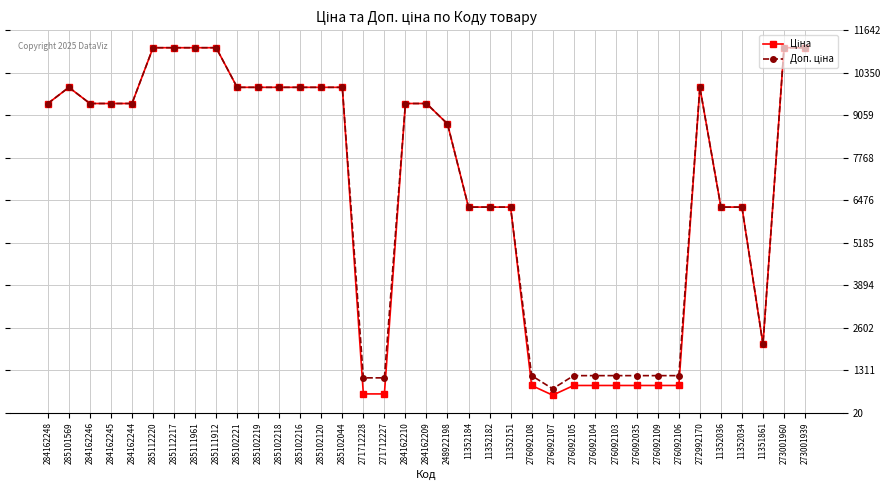

Is this an area chart (filled region under the line)?

No